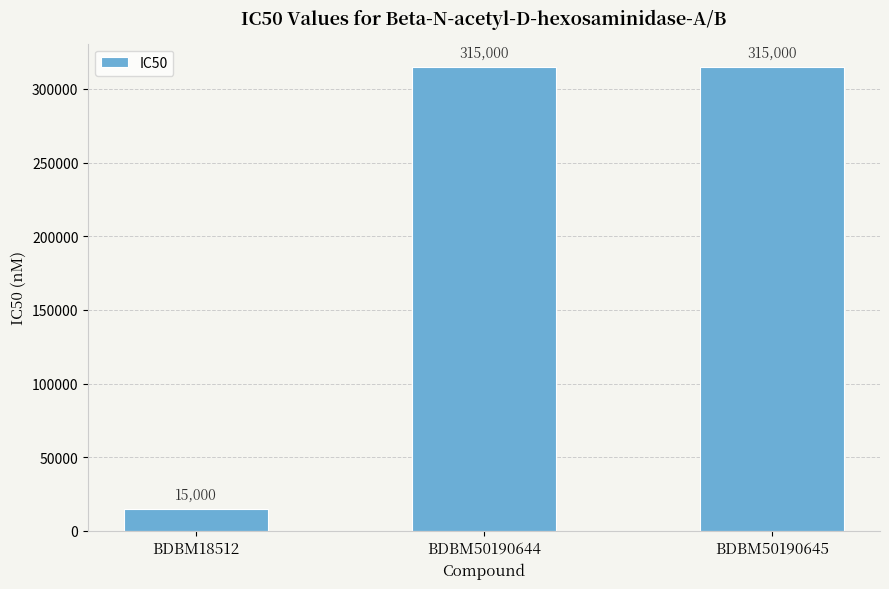

The chart shows a value of 157458 at BDBM50190644. True or false?

False